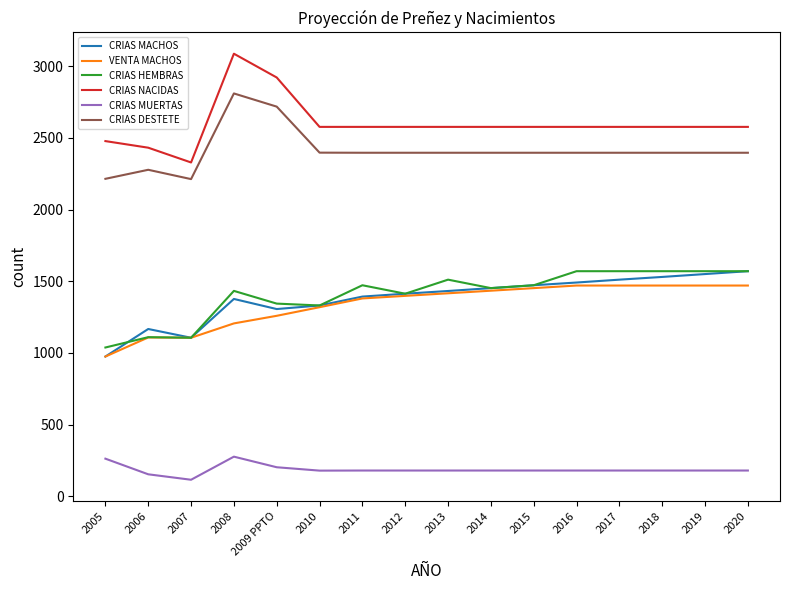

True or false: CRIAS HEMBRAS has more than 2 points higher than both neighbors.

True